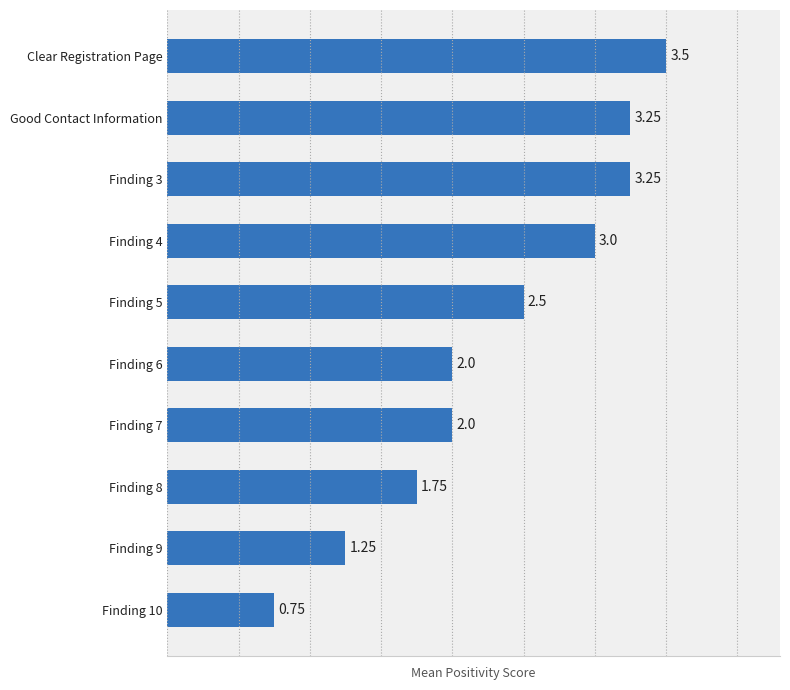

Are the bars grouped side by side (vs. stacked)?

No